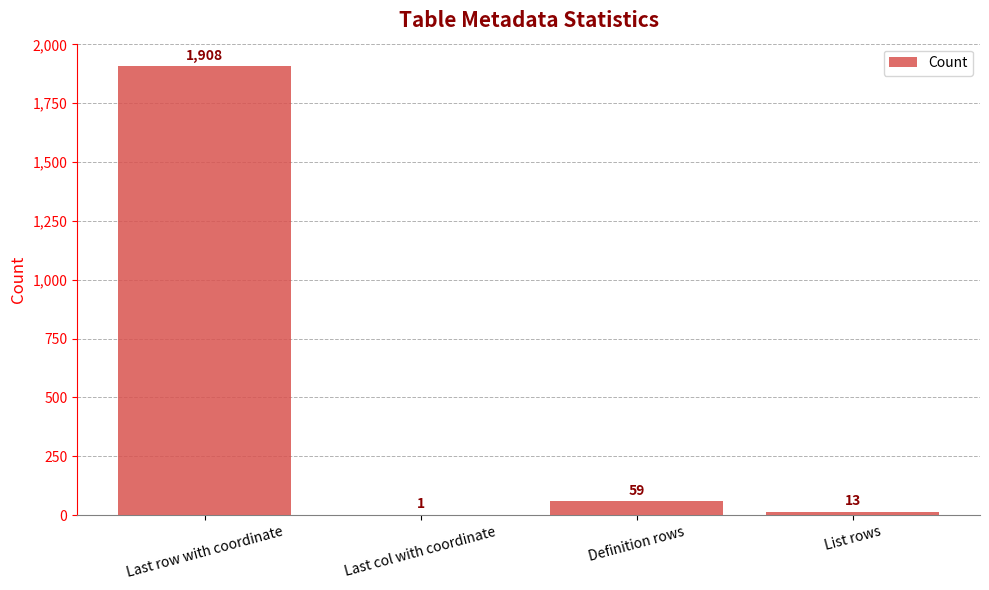

What is the average value?

495